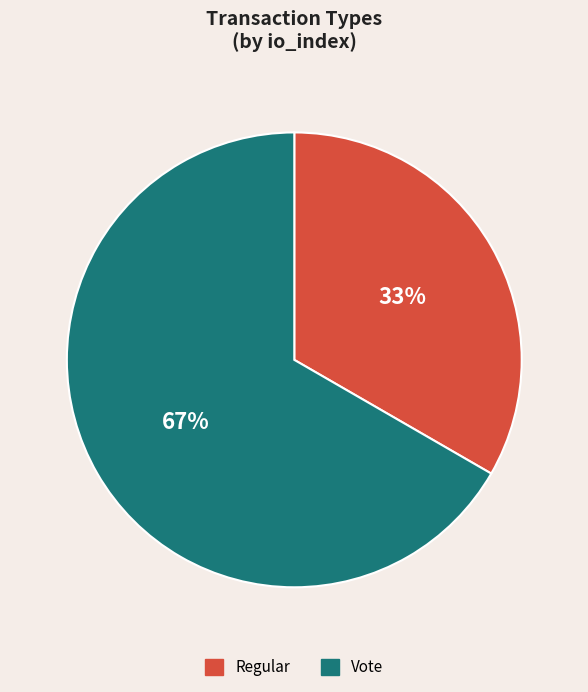

How many slices are in this pie chart?

2